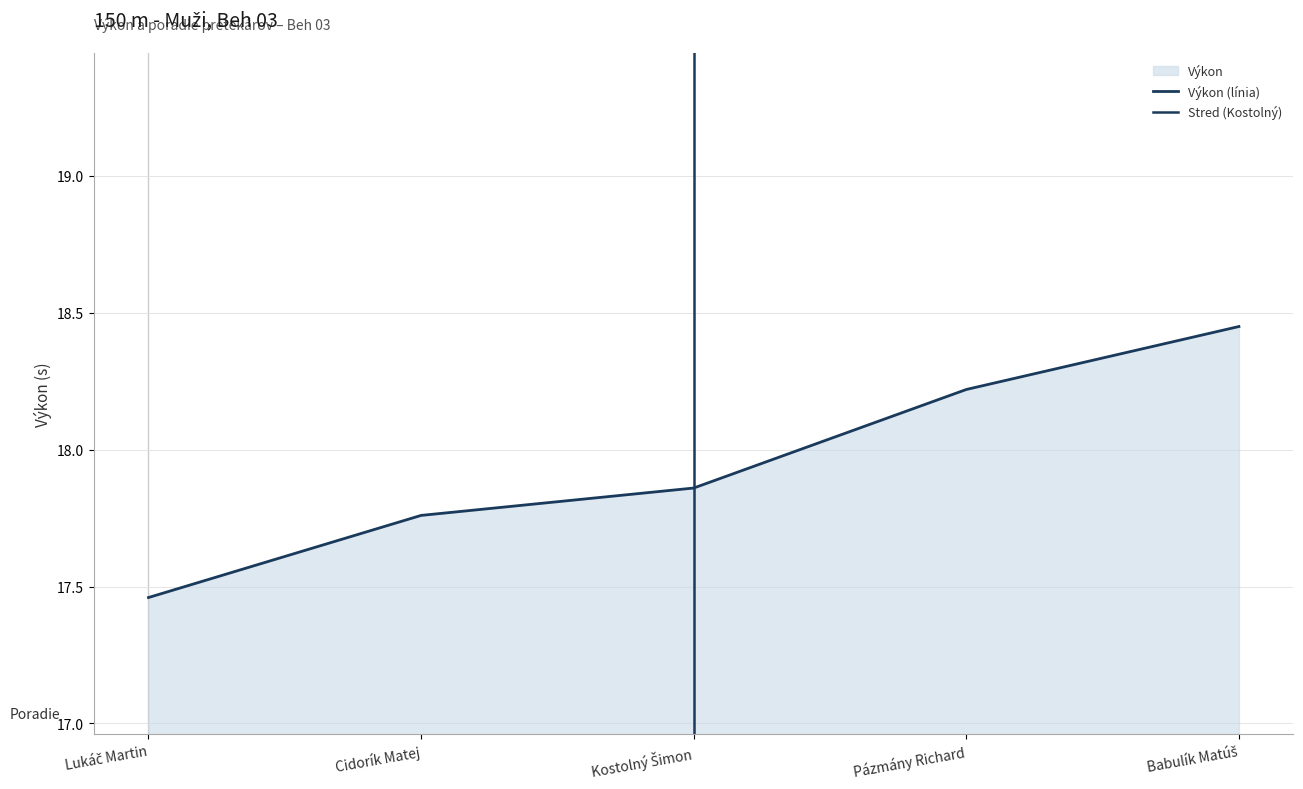

What is the label of the 4th point from the left?

Pázmány Richard